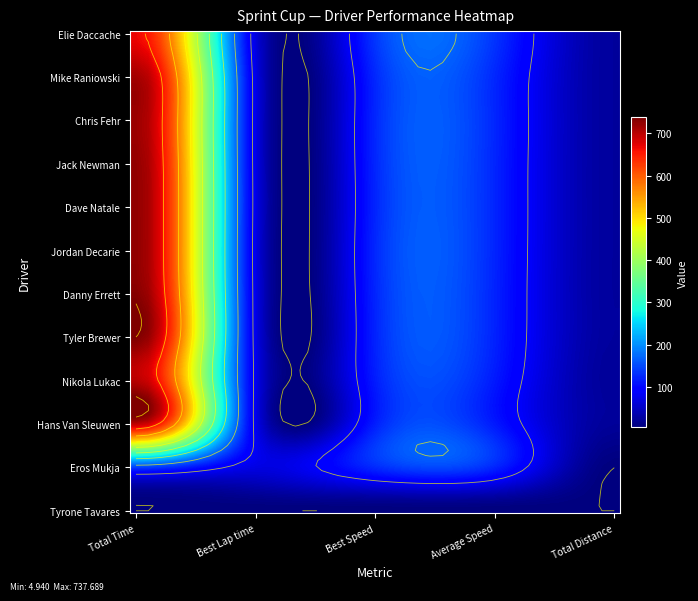

List the labels in order of Tyler Brewer value, smallest first.

Total Distance, Best Lap time, Average Speed, Best Speed, Total Time